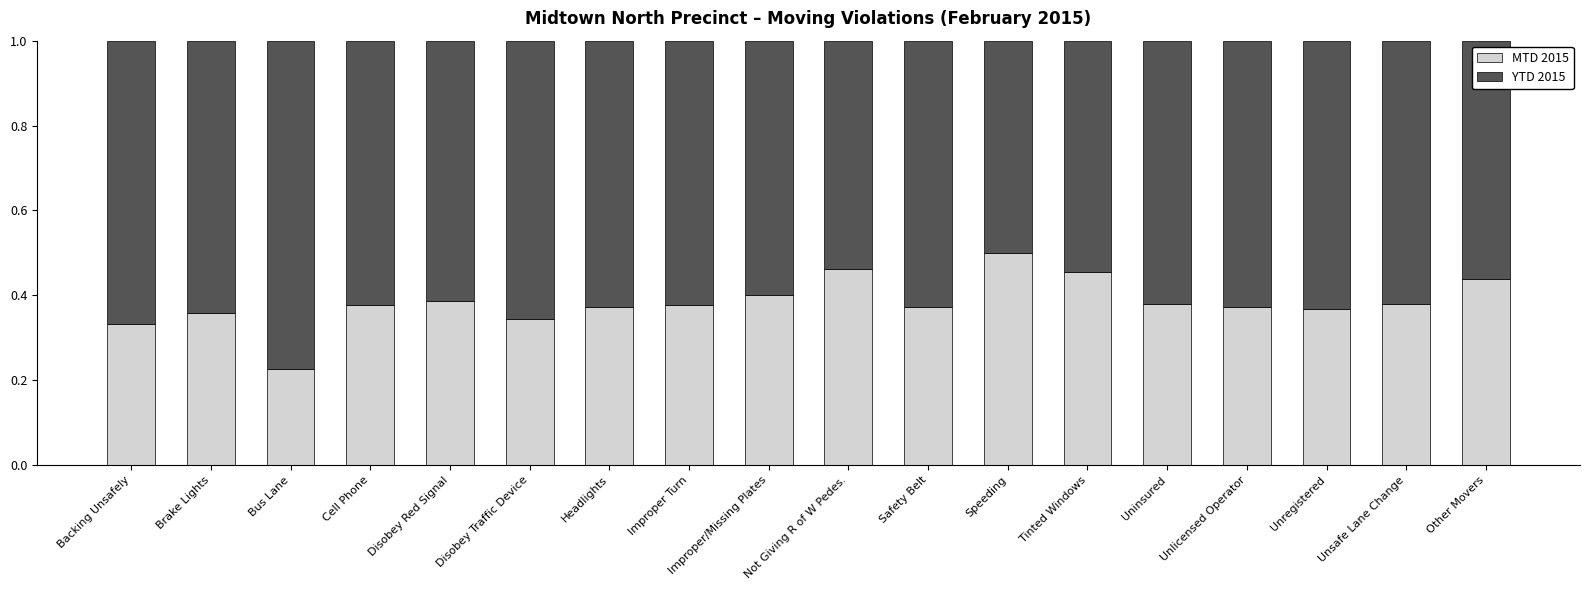

What is the total value across all series at Unlicensed Operator?

1.0